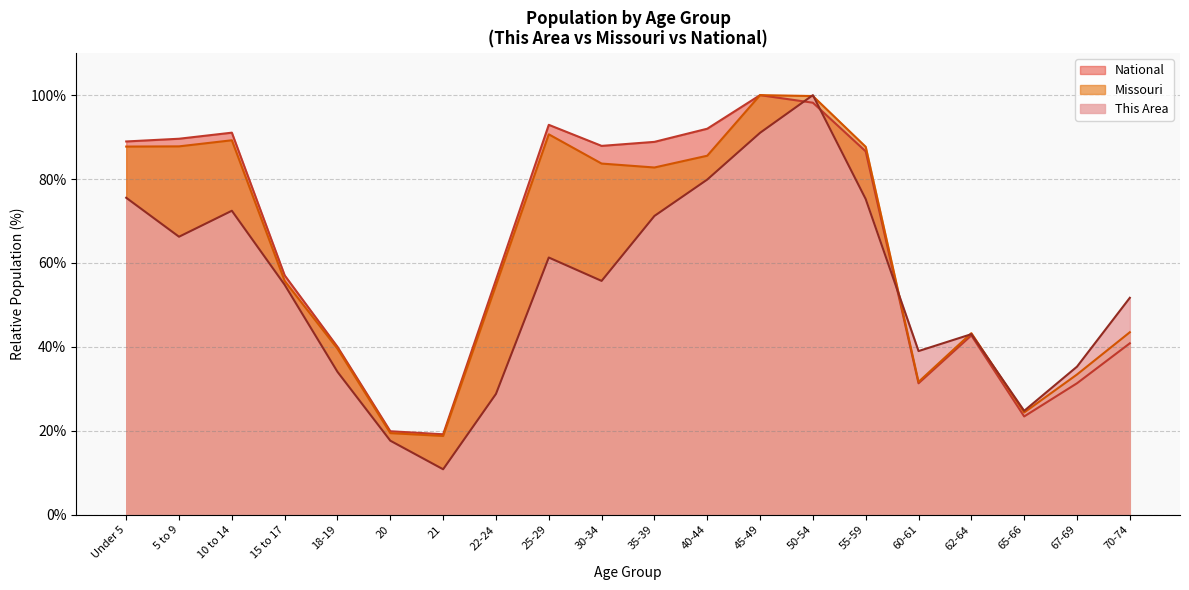

Which series has the largest total across all categories?

National